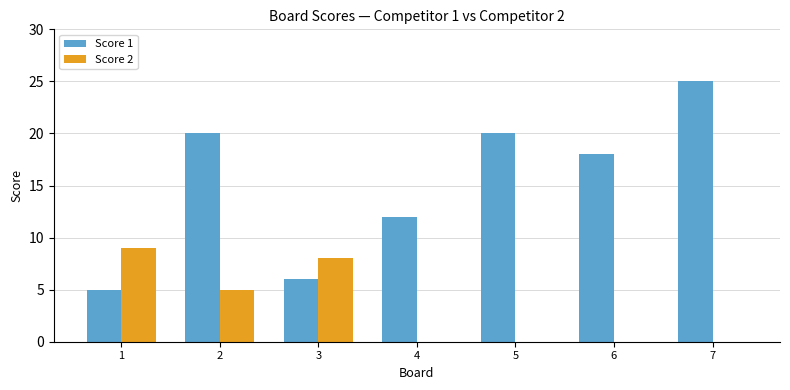

Reading left to right, what are all the values shown in this chart?

Score 1: 1=5	2=20	3=6	4=12	5=20	6=18	7=25
Score 2: 1=9	2=5	3=8	4=0	5=0	6=0	7=0